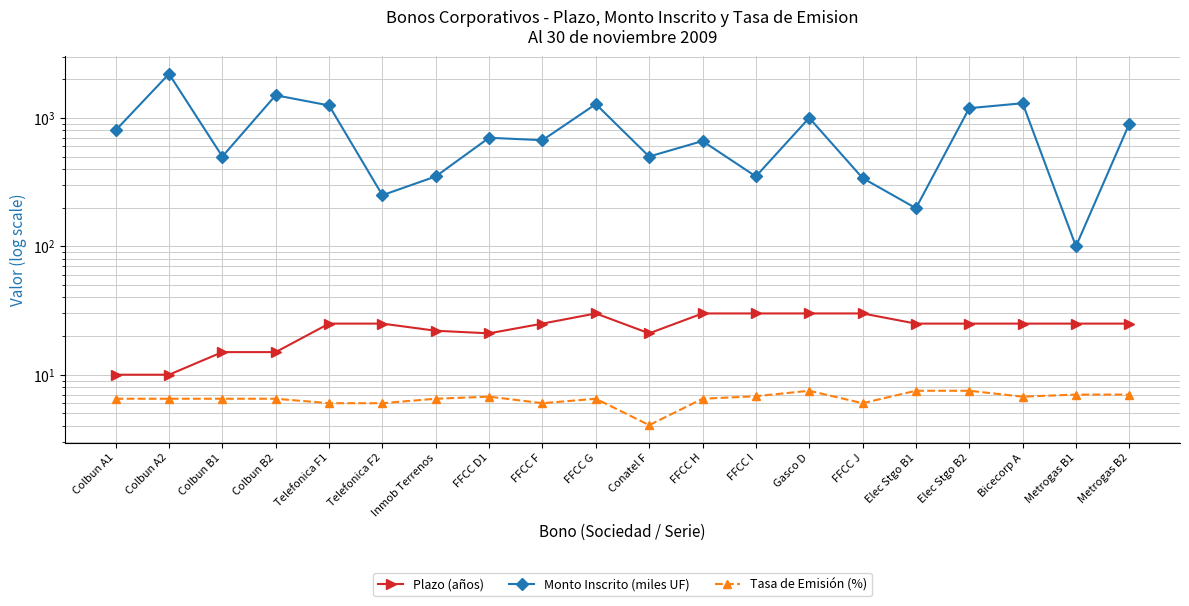

Reading right to left, transcribe all the data shown in this chart.

Plazo (años): Metrogas B2=25.0	Metrogas B1=25.0	Bicecorp A=25.0	Elec Stgo B2=25.0	Elec Stgo B1=25.0	FFCC J=30.0	Gasco D=30.0	FFCC I=30.0	FFCC H=30.0	Conatel F=21.0	FFCC G=30.0	FFCC F=25.0	FFCC D1=21.0	Inmob Terrenos=22.0	Telefonica F2=25.0	Telefonica F1=25.0	Colbun B2=15.0	Colbun B1=15.0	Colbun A2=10.0	Colbun A1=10.0
Monto Inscrito (miles UF): Metrogas B2=900.0	Metrogas B1=100.0	Bicecorp A=1300.0	Elec Stgo B2=1190.0	Elec Stgo B1=198.0	FFCC J=340.0	Gasco D=1000.0	FFCC I=350.0	FFCC H=660.0	Conatel F=500.0	FFCC G=1280.0	FFCC F=670.0	FFCC D1=700.0	Inmob Terrenos=350.0	Telefonica F2=250.0	Telefonica F1=1250.0	Colbun B2=1500.0	Colbun B1=500.0	Colbun A2=2200.0	Colbun A1=800.0
Tasa de Emisión (%): Metrogas B2=7.0	Metrogas B1=7.0	Bicecorp A=6.8	Elec Stgo B2=7.5	Elec Stgo B1=7.5	FFCC J=6.0	Gasco D=7.5	FFCC I=6.8	FFCC H=6.5	Conatel F=4.0	FFCC G=6.5	FFCC F=6.0	FFCC D1=6.8	Inmob Terrenos=6.5	Telefonica F2=6.0	Telefonica F1=6.0	Colbun B2=6.5	Colbun B1=6.5	Colbun A2=6.5	Colbun A1=6.5